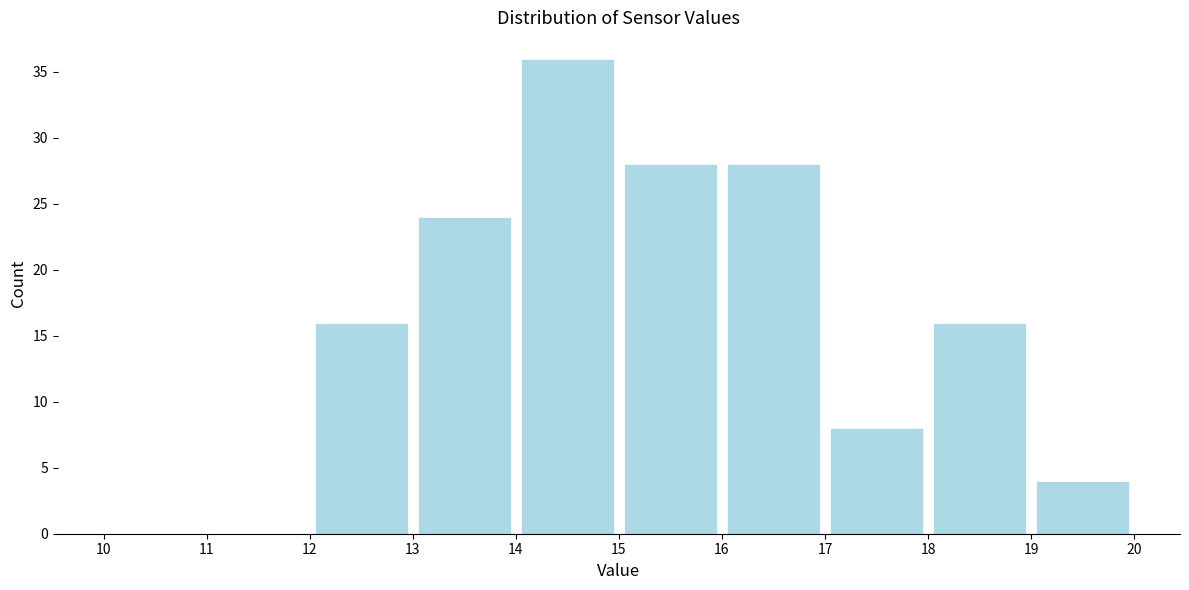

Reading left to right, transcribe this chart: for each bar, give the range it covers on the x-axis and its height. The values are not printed on the chart, so give them approximately, as read against the axis.

10 to 11: 0
11 to 12: 0
12 to 13: 16
13 to 14: 24
14 to 15: 36
15 to 16: 28
16 to 17: 28
17 to 18: 8
18 to 19: 16
19 to 20: 4